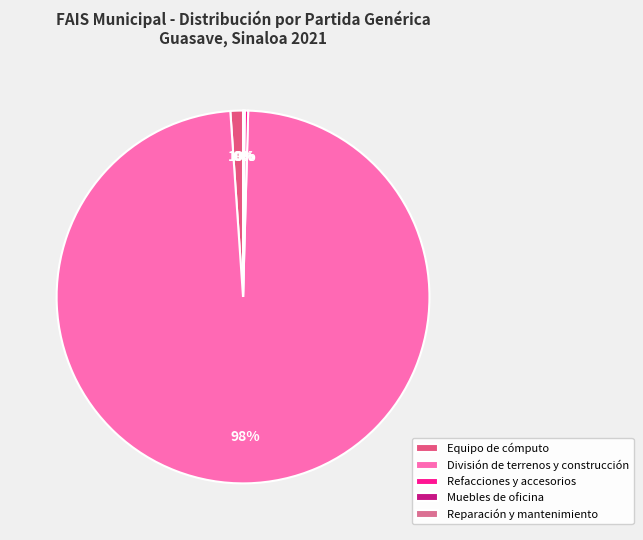

Which category has the biggest portion of the pie?

División de terrenos y construcción